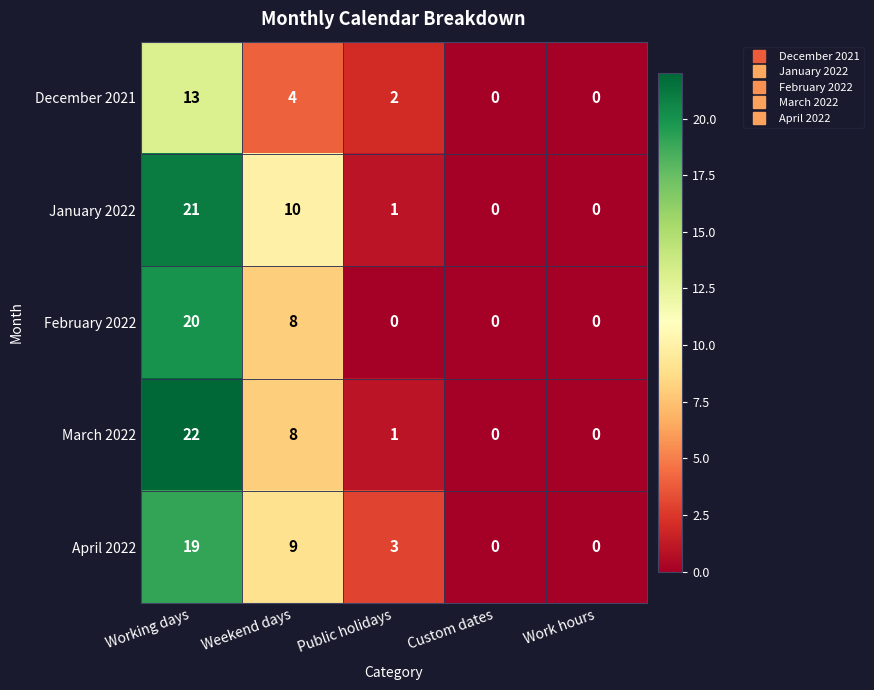

Is it true that February 2022 equals 5 at Working days?

False